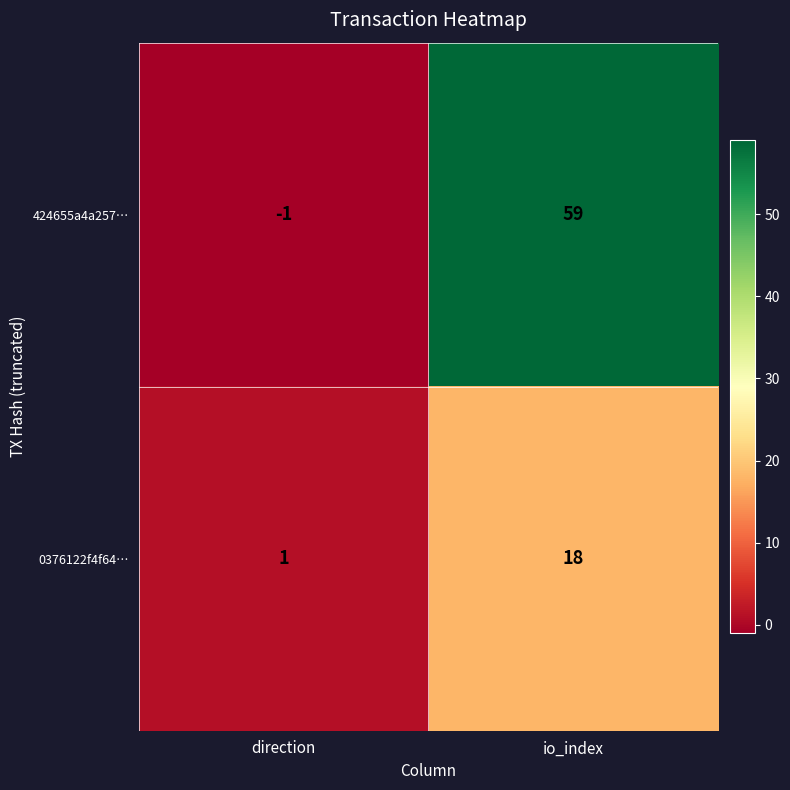

At how many categories does at least one series exceed 10?

1